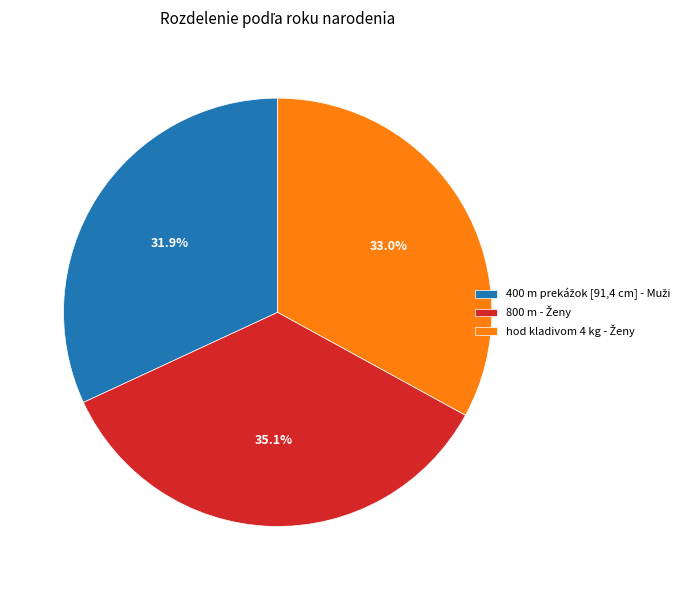

Is there a majority slice in this chart?

No